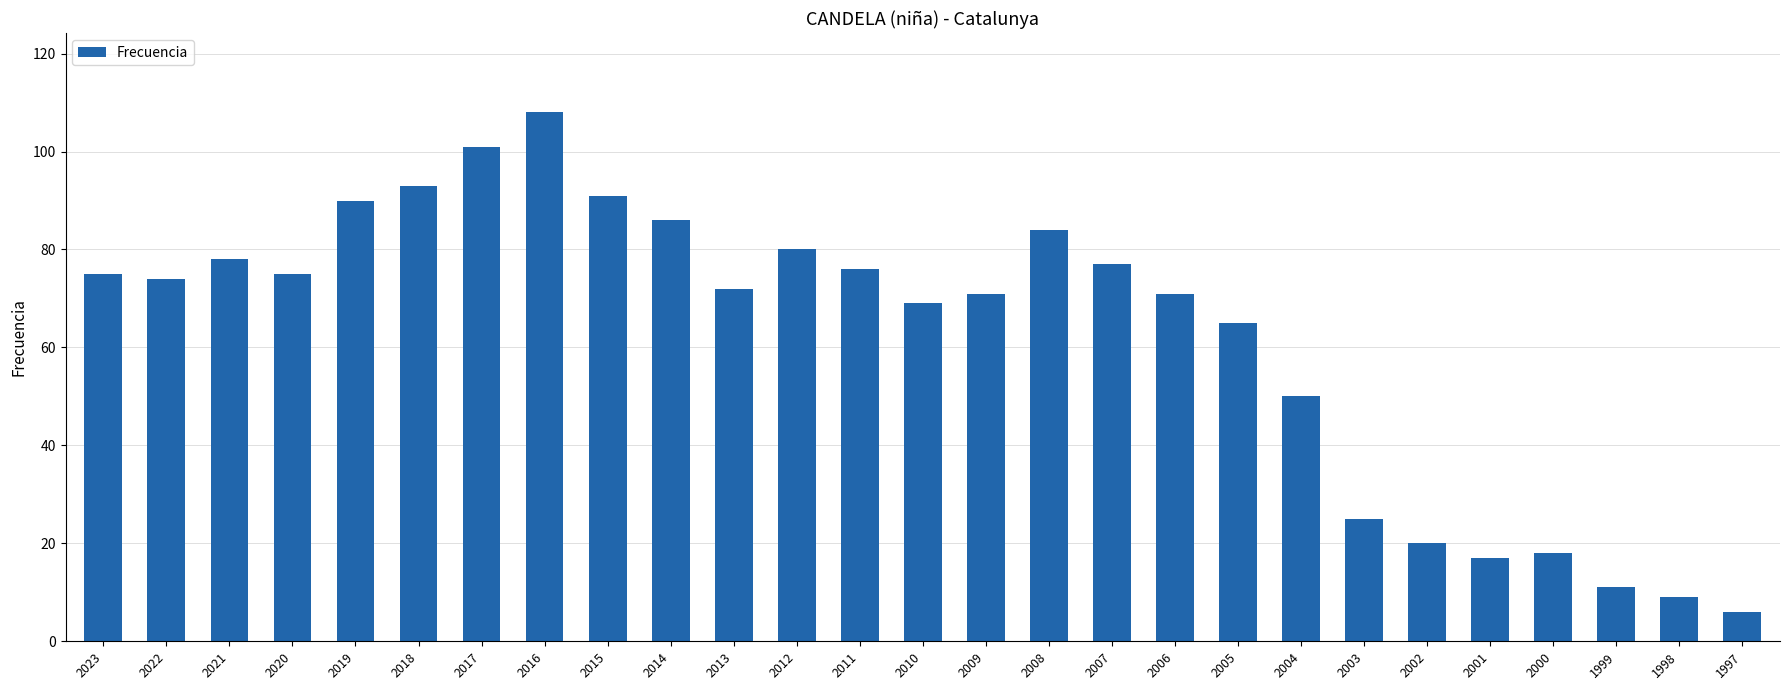

What is the ratio of the value at 2008 to the value at 2003?

3.4